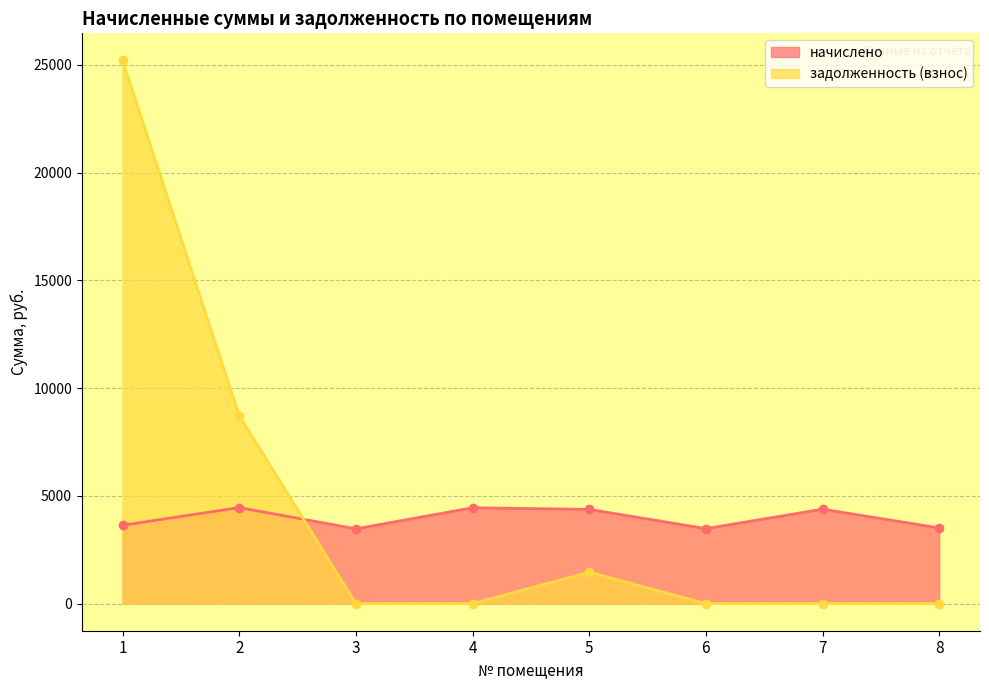

What are all the series names shown in the legend?

начислено, задолженность (взнос)